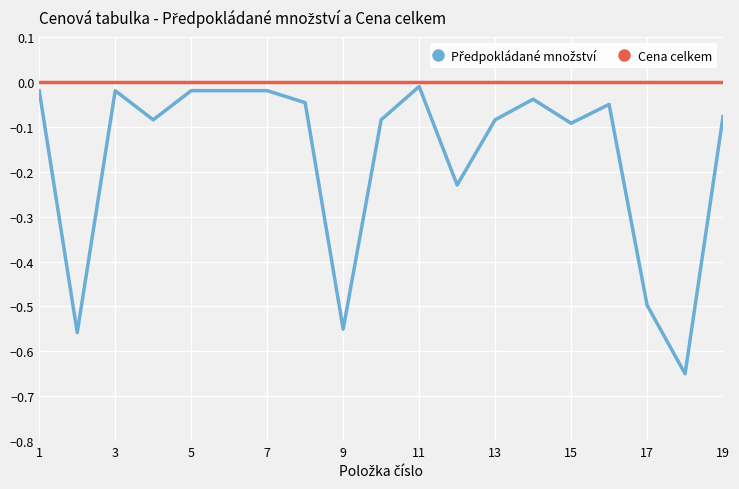

How many lines are shown in the chart?

2